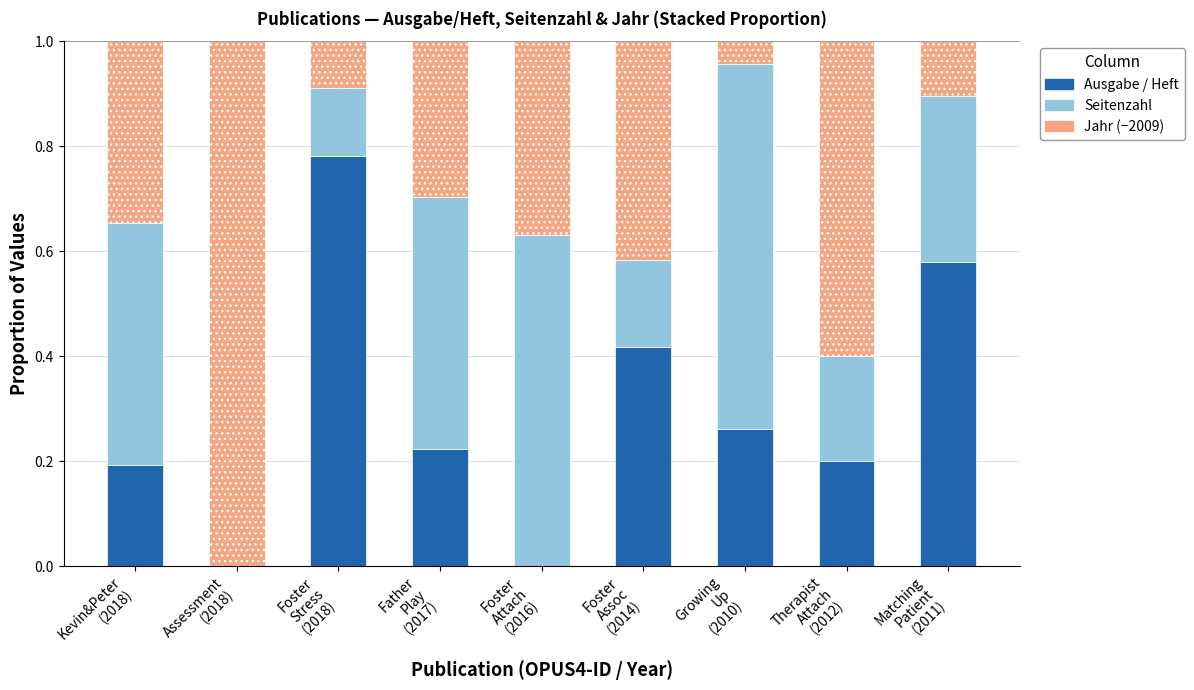

Are the bars grouped side by side (vs. stacked)?

No